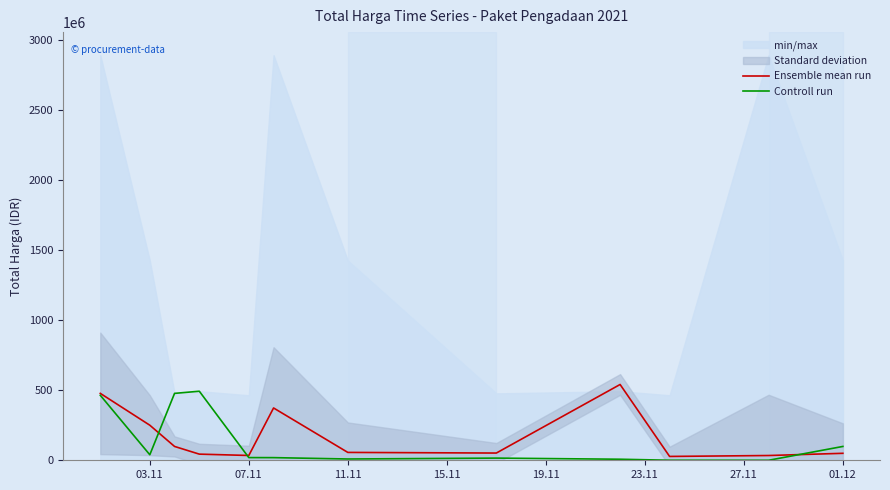

True or false: Ensemble mean run has a value of 820881031 at 03.11.

False